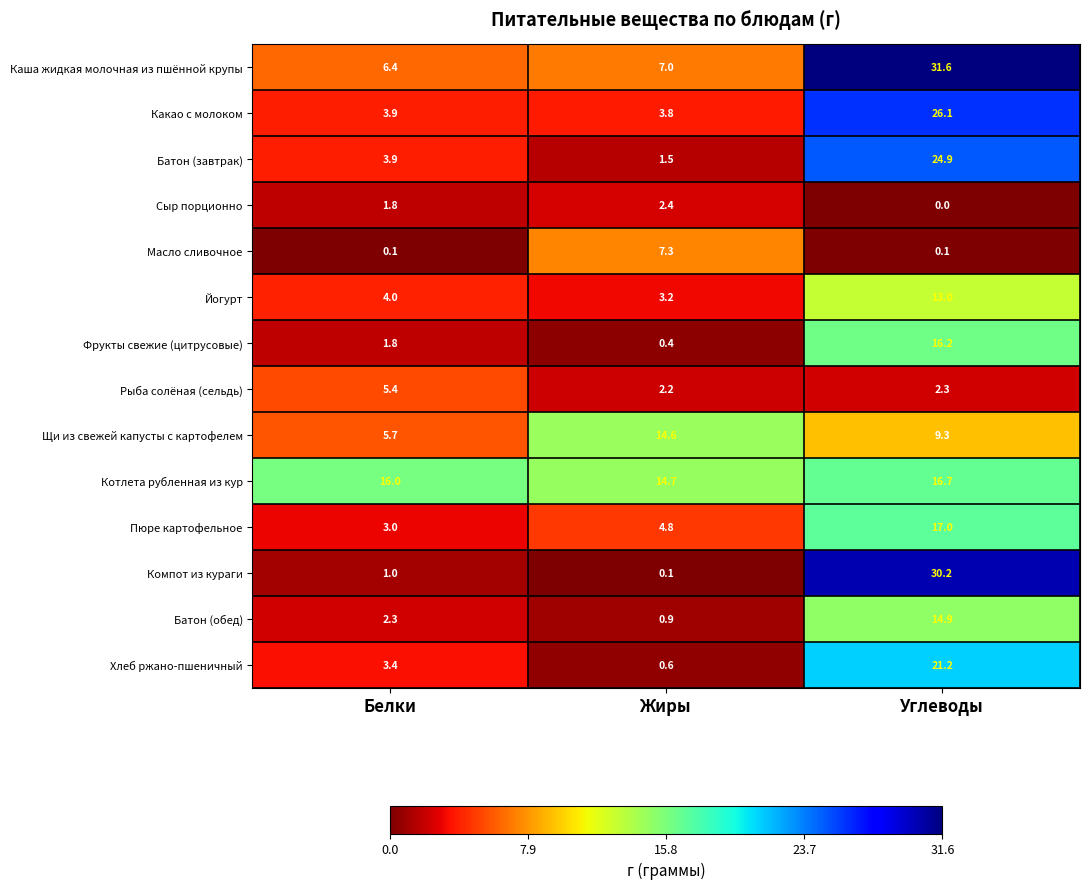

Is it true that Котлета рубленная из кур equals 16.7 at Углеводы?

True